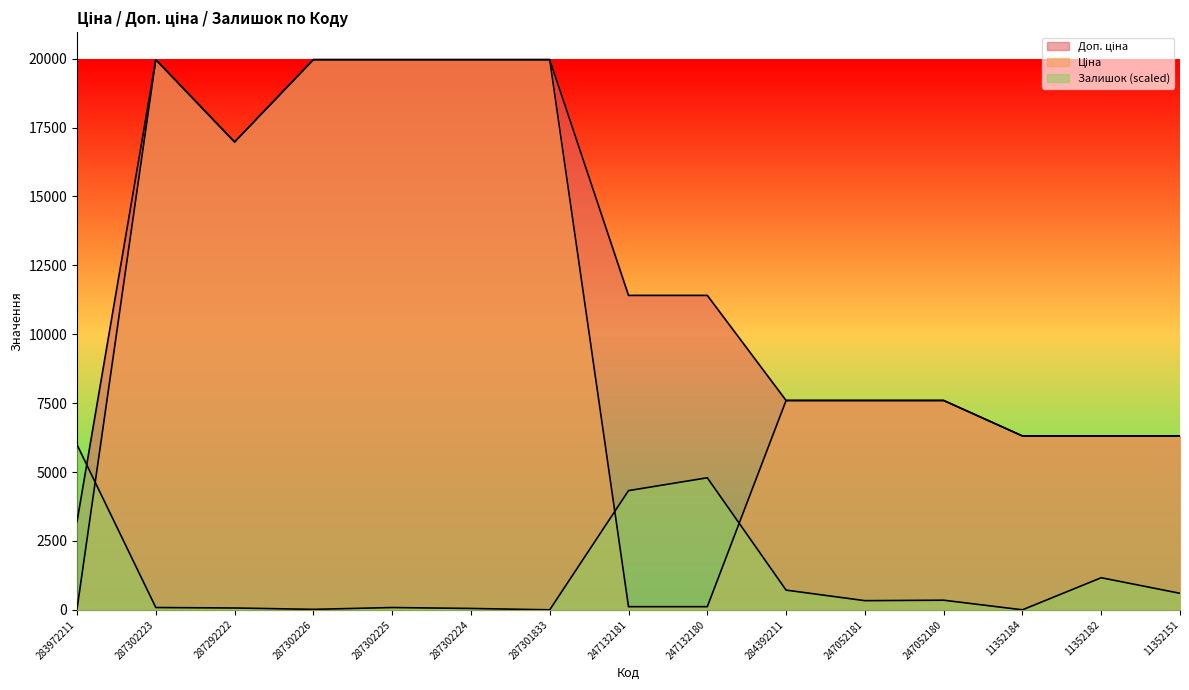

What is the maximum value shown in the chart?

19964.2